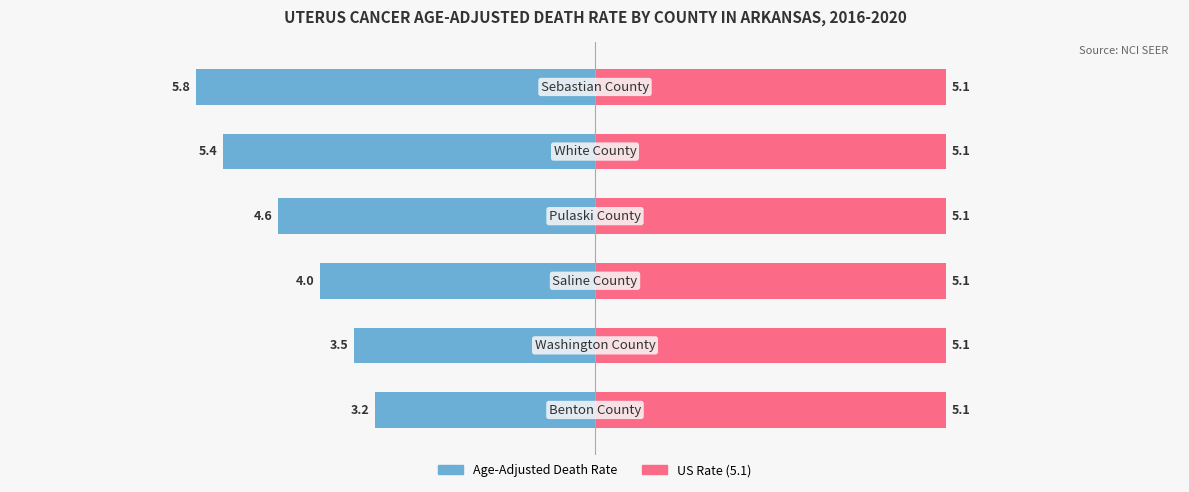

Which has a higher value, 5 or 0?

5